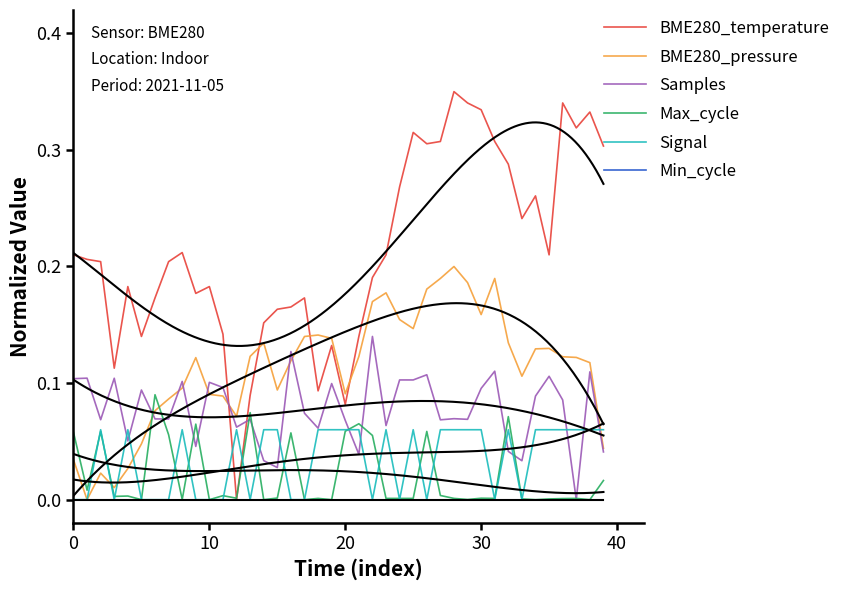

How many lines are shown in the chart?

6